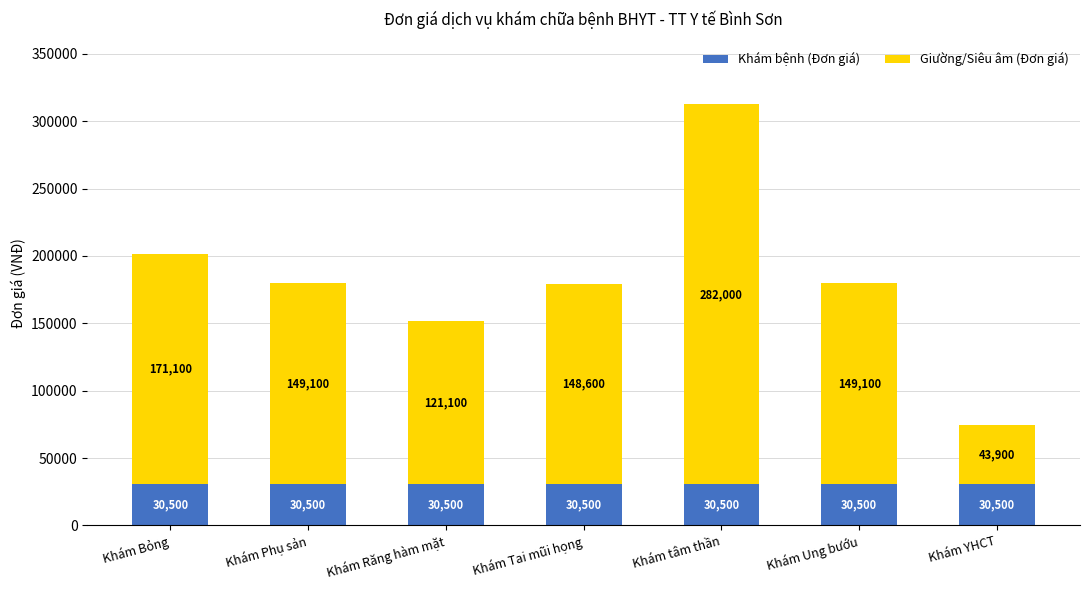

What is the highest value of the Khám bệnh (Đơn giá) series?

30500